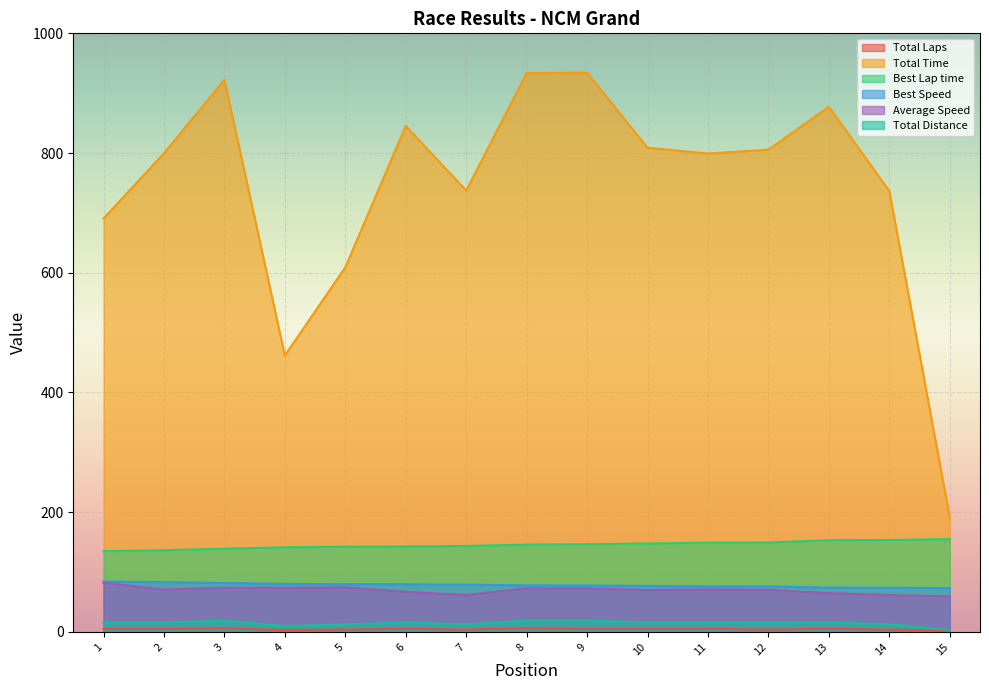

Between 1 and 13, which series saw the biggest shift?

Total Time